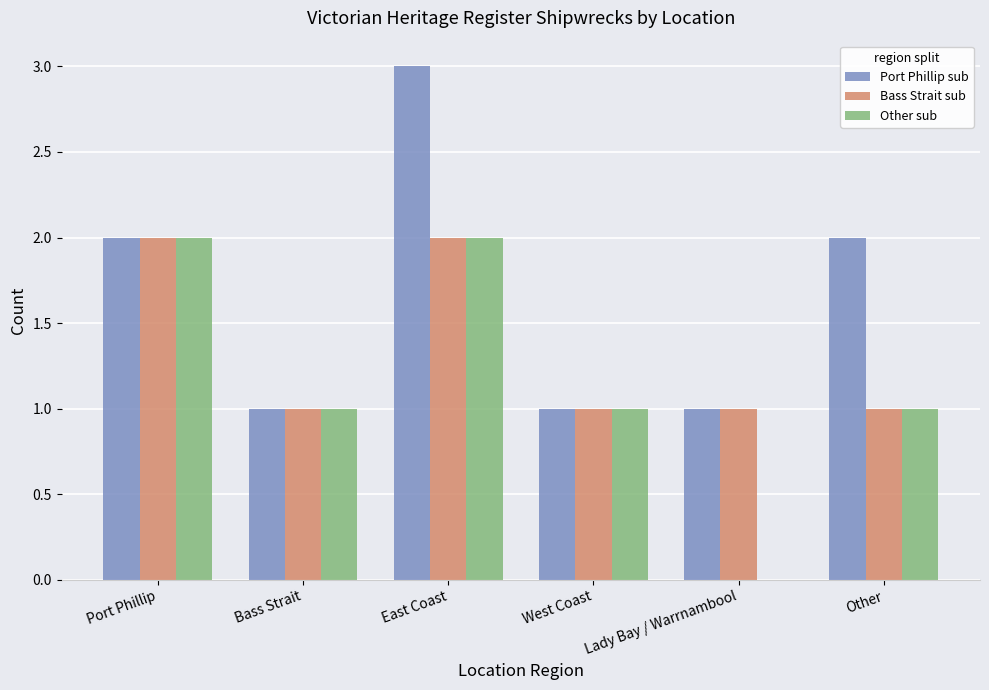

Which series has the largest total across all categories?

Port Phillip sub